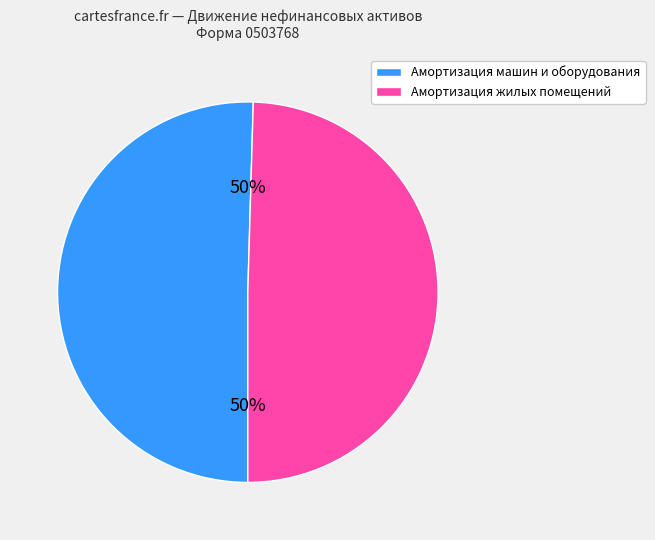

What percentage is the Амортизация жилых помещений slice, to the nearest percent?

50%